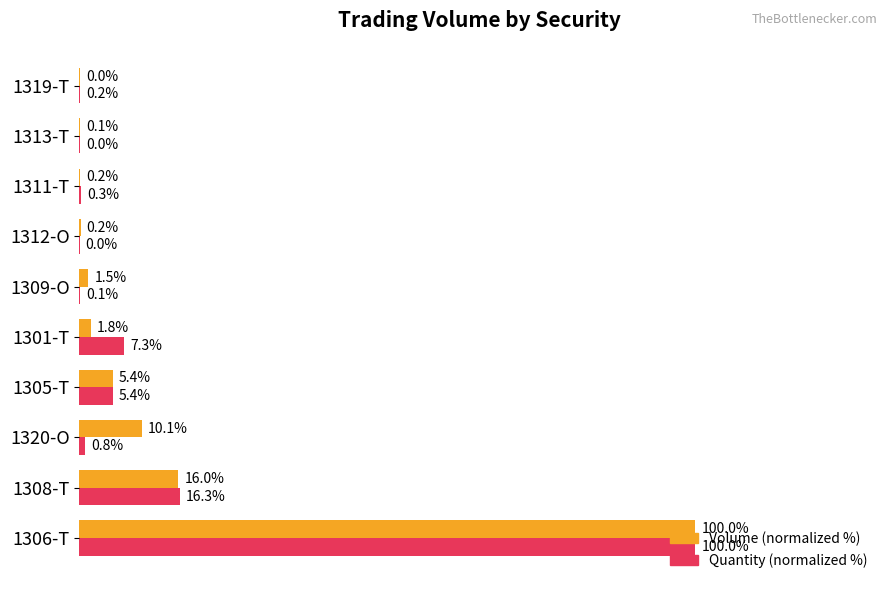

Is the value of Quantity (normalized %) at 1311-T greater than the value of Volume (normalized %) at 1320-O?

No